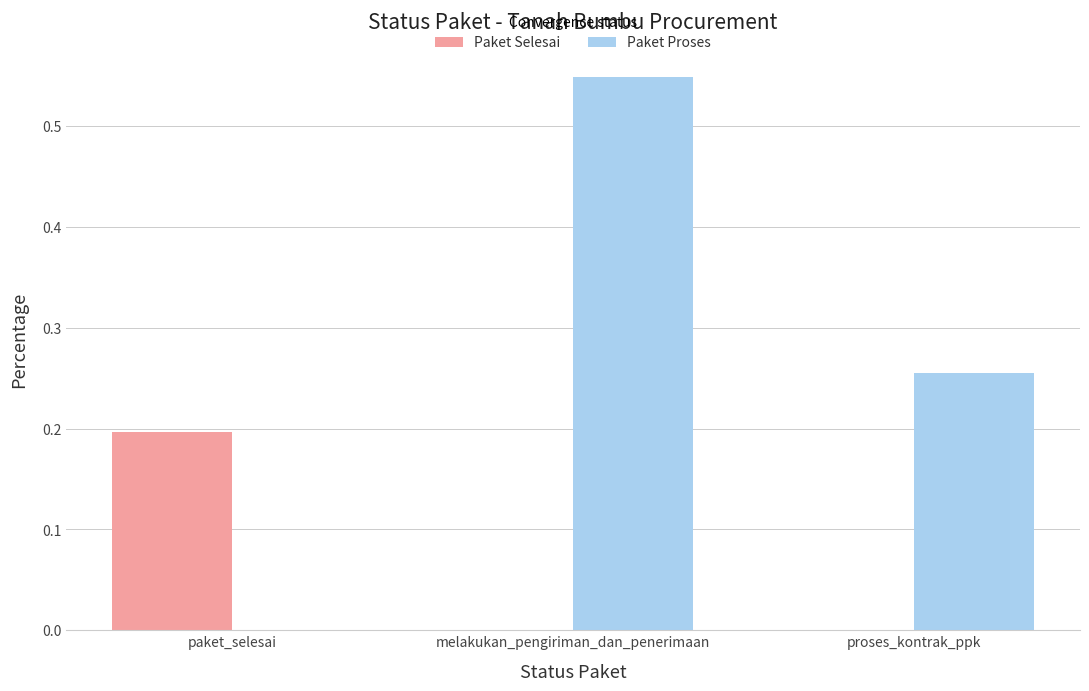

Is the value of Paket Proses at melakukan_pengiriman_dan_penerimaan greater than the value of Paket Selesai at proses_kontrak_ppk?

Yes